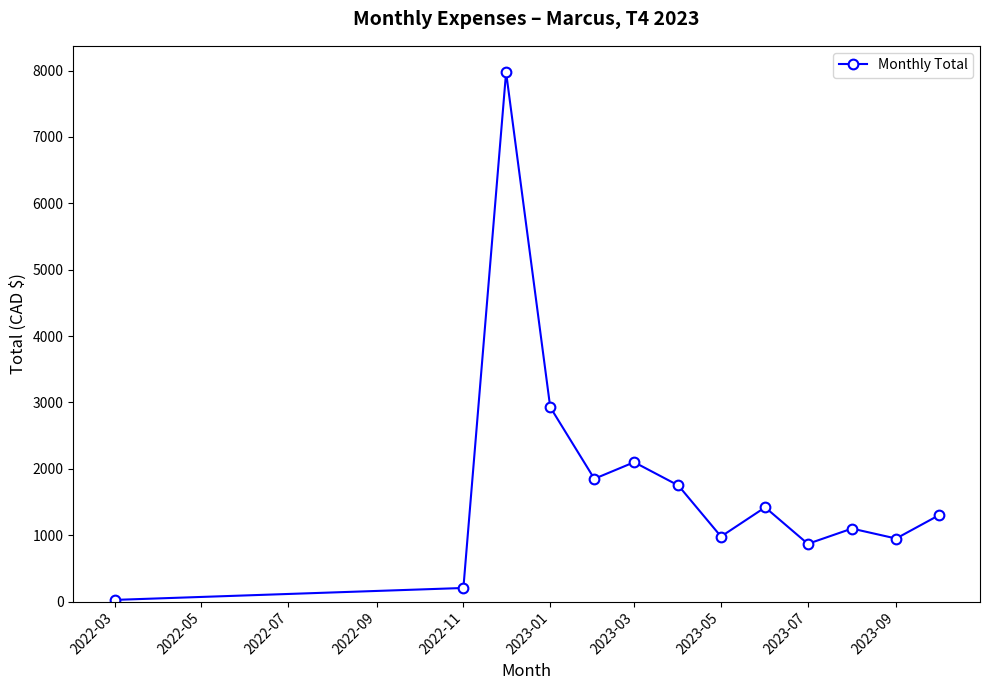

What is the average value?

1804.3